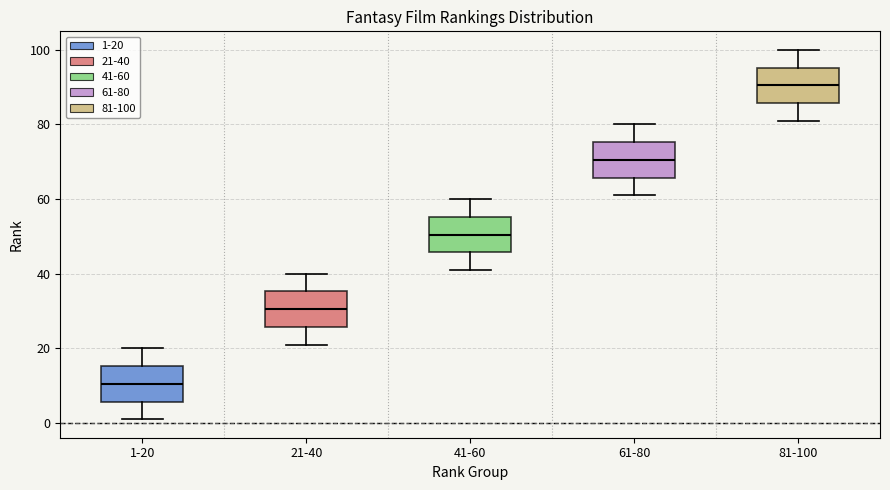

Reading left to right, transcribe this box plot: for each box, give where its median line is, the range the box spans, and where its two whiskers end, as read against the y-axis. The values are not printed on the chart, so give them approximately, as read against the axis.

1-20: median 10, box 6 to 16, whiskers 2 to 20
21-40: median 30, box 26 to 36, whiskers 22 to 40
41-60: median 50, box 46 to 56, whiskers 42 to 60
61-80: median 70, box 66 to 76, whiskers 62 to 80
81-100: median 90, box 86 to 96, whiskers 82 to 100